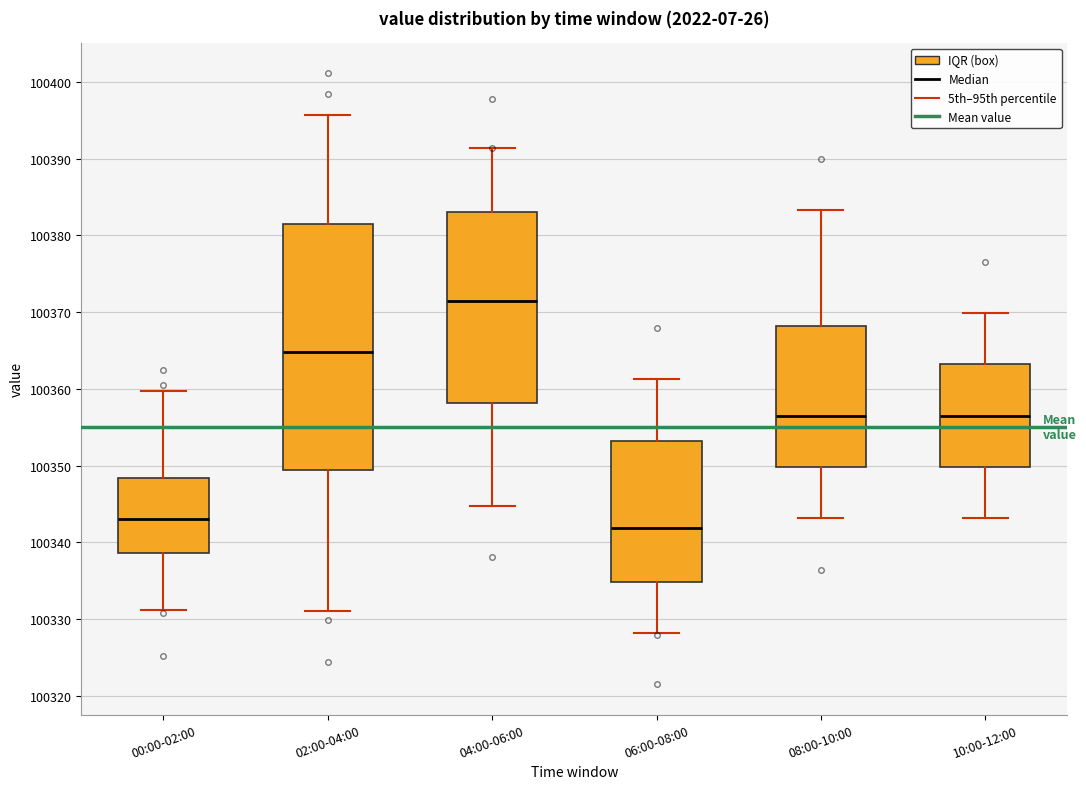

Reading left to right, read every box against the y-axis: the position of its median line, the range the box covers, and the ends of its whiskers. The values are not printed on the chart, so give them approximately, as read against the axis.

00:00-02:00: median 100343, box 100339 to 100348, whiskers 100331 to 100360
02:00-04:00: median 100365, box 100349 to 100381, whiskers 100331 to 100396
04:00-06:00: median 100371, box 100358 to 100383, whiskers 100345 to 100391
06:00-08:00: median 100342, box 100335 to 100353, whiskers 100328 to 100361
08:00-10:00: median 100357, box 100350 to 100368, whiskers 100343 to 100383
10:00-12:00: median 100357, box 100350 to 100363, whiskers 100343 to 100370